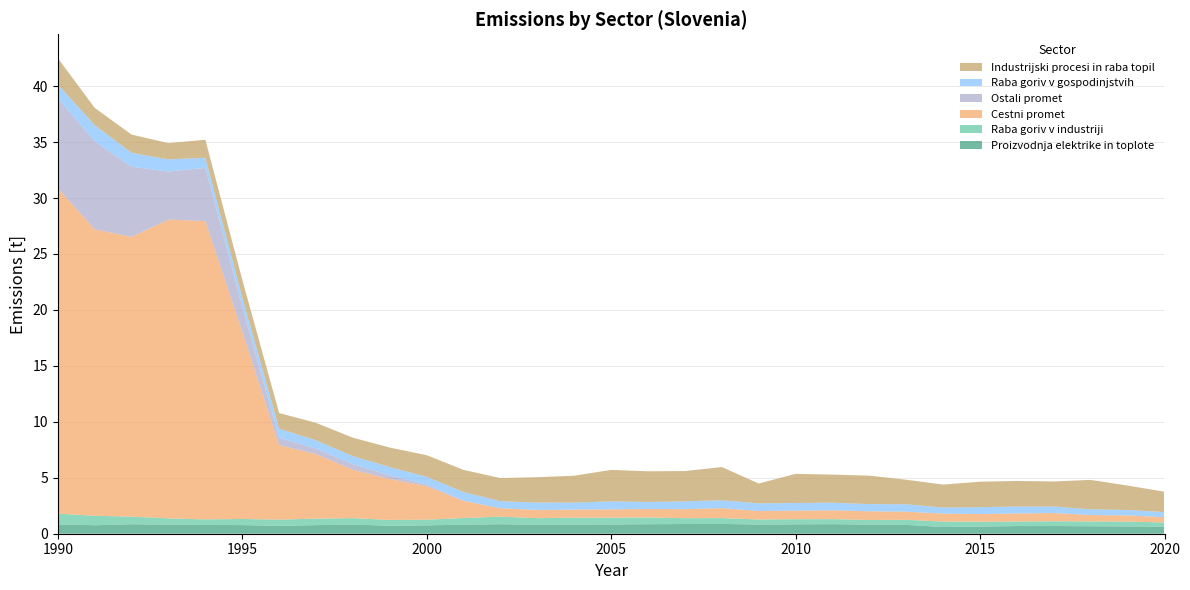

Reading left to right, transcribe all the data shown in this chart.

Proizvodnja elektrike in toplote: 1990=0.8	1991=0.8	1992=0.8	1993=0.8	1994=0.8	1995=0.8	1996=0.7	1997=0.8	1998=0.8	1999=0.7	2000=0.7	2001=0.8	2002=0.9	2003=0.8	2004=0.8	2005=0.8	2006=0.9	2007=0.9	2008=0.9	2009=0.8	2010=0.8	2011=0.9	2012=0.8	2013=0.8	2014=0.6	2015=0.6	2016=0.7	2017=0.7	2018=0.7	2019=0.6	2020=0.6
Raba goriv v industriji: 1990=1.0	1991=0.8	1992=0.7	1993=0.6	1994=0.5	1995=0.5	1996=0.6	1997=0.6	1998=0.6	1999=0.5	2000=0.5	2001=0.6	2002=0.7	2003=0.6	2004=0.6	2005=0.6	2006=0.6	2007=0.5	2008=0.5	2009=0.4	2010=0.5	2011=0.4	2012=0.4	2013=0.5	2014=0.5	2015=0.4	2016=0.4	2017=0.4	2018=0.4	2019=0.4	2020=0.4
Cestni promet: 1990=29.1	1991=25.6	1992=25.0	1993=26.7	1994=26.7	1995=16.8	1996=6.7	1997=5.8	1998=4.3	1999=3.7	2000=3.0	2001=1.5	2002=0.7	2003=0.7	2004=0.7	2005=0.7	2006=0.8	2007=0.8	2008=0.9	2009=0.8	2010=0.8	2011=0.8	2012=0.8	2013=0.7	2014=0.7	2015=0.7	2016=0.7	2017=0.7	2018=0.6	2019=0.6	2020=0.5
Ostali promet: 1990=8.1	1991=7.9	1992=6.3	1993=4.3	1994=4.8	1995=2.2	1996=0.6	1997=0.5	1998=0.5	1999=0.3	2000=0.2	2001=0.0	2002=0.0	2003=0.0	2004=0.0	2005=0.0	2006=0.0	2007=0.0	2008=0.0	2009=0.0	2010=0.0	2011=0.0	2012=0.0	2013=0.0	2014=0.0	2015=0.0	2016=0.0	2017=0.0	2018=0.0	2019=0.0	2020=0.0
Raba goriv v gospodinjstvih: 1990=1.2	1991=1.4	1992=1.2	1993=1.1	1994=0.9	1995=0.8	1996=0.8	1997=0.7	1998=0.7	1999=0.7	2000=0.7	2001=0.8	2002=0.6	2003=0.7	2004=0.6	2005=0.7	2006=0.6	2007=0.7	2008=0.7	2009=0.7	2010=0.7	2011=0.7	2012=0.6	2013=0.7	2014=0.5	2015=0.6	2016=0.6	2017=0.6	2018=0.5	2019=0.5	2020=0.5
Industrijski procesi in raba topil: 1990=2.4	1991=1.6	1992=1.6	1993=1.5	1994=1.6	1995=1.6	1996=1.4	1997=1.6	1998=1.6	1999=1.7	2000=1.9	2001=2.0	2002=2.1	2003=2.3	2004=2.4	2005=2.8	2006=2.7	2007=2.7	2008=3.0	2009=1.8	2010=2.6	2011=2.5	2012=2.5	2013=2.2	2014=2.1	2015=2.3	2016=2.3	2017=2.2	2018=2.6	2019=2.2	2020=1.8